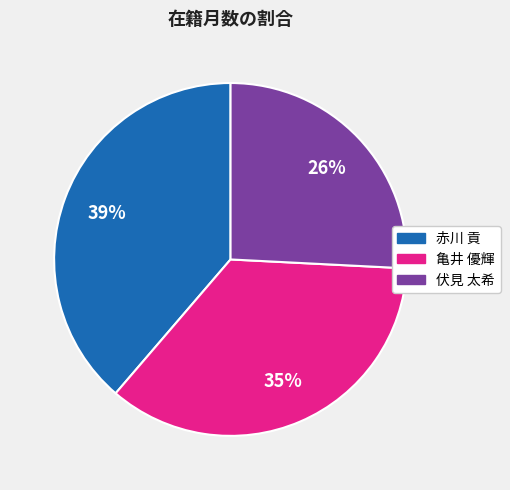

Which has a higher value, 赤川 貢 or 亀井 優輝?

赤川 貢